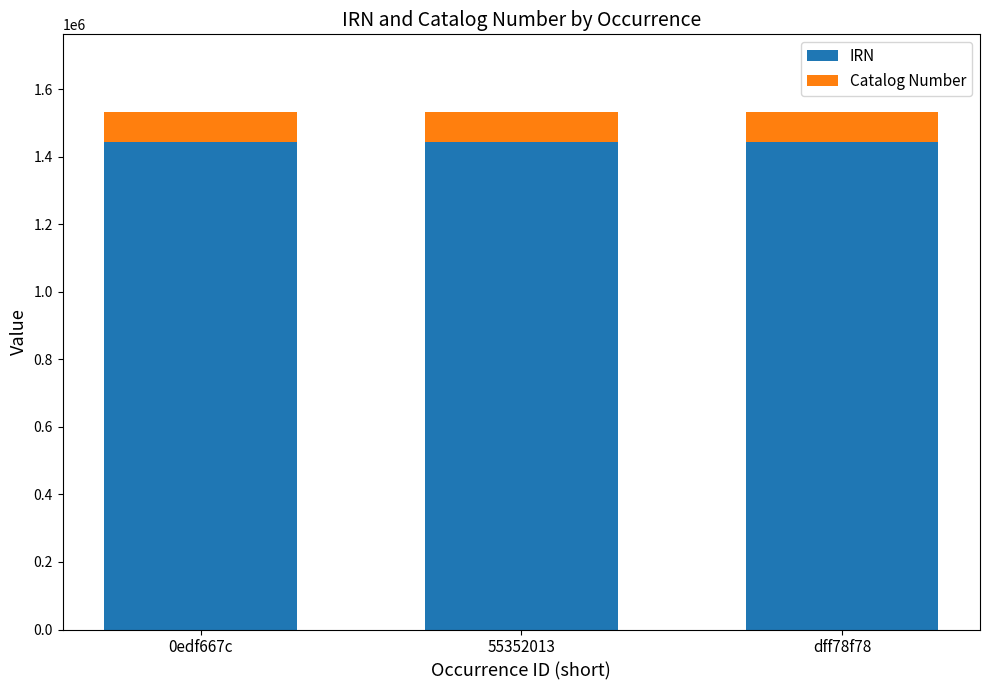

Are the bars grouped side by side (vs. stacked)?

No